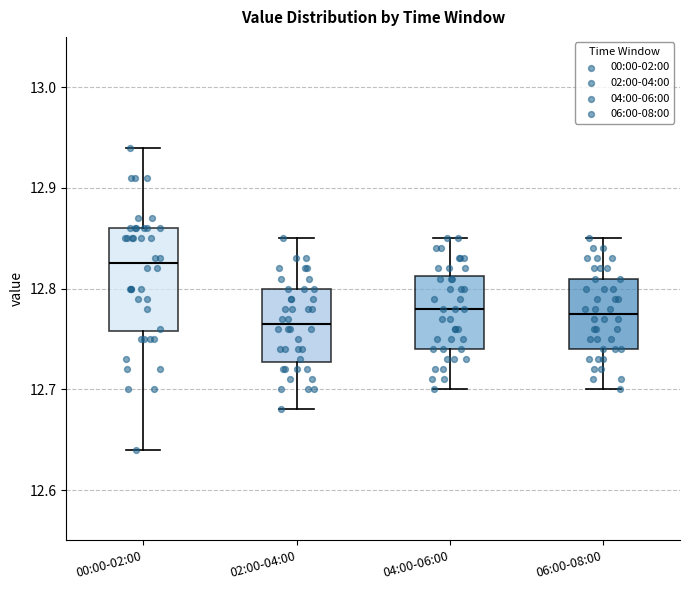

Where is the lower edge of the box for 06:00-08:00 on the y-axis? The values are not printed on the chart, so give them approximately, as read against the axis.

12.74